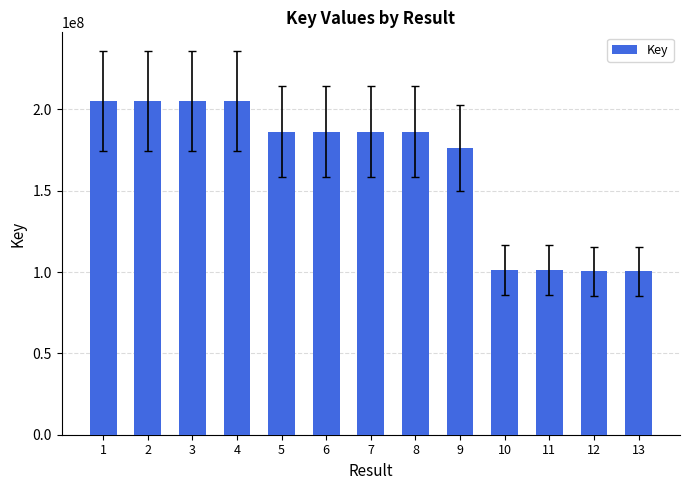

What is the value of the 7th bar from the left?

186293519